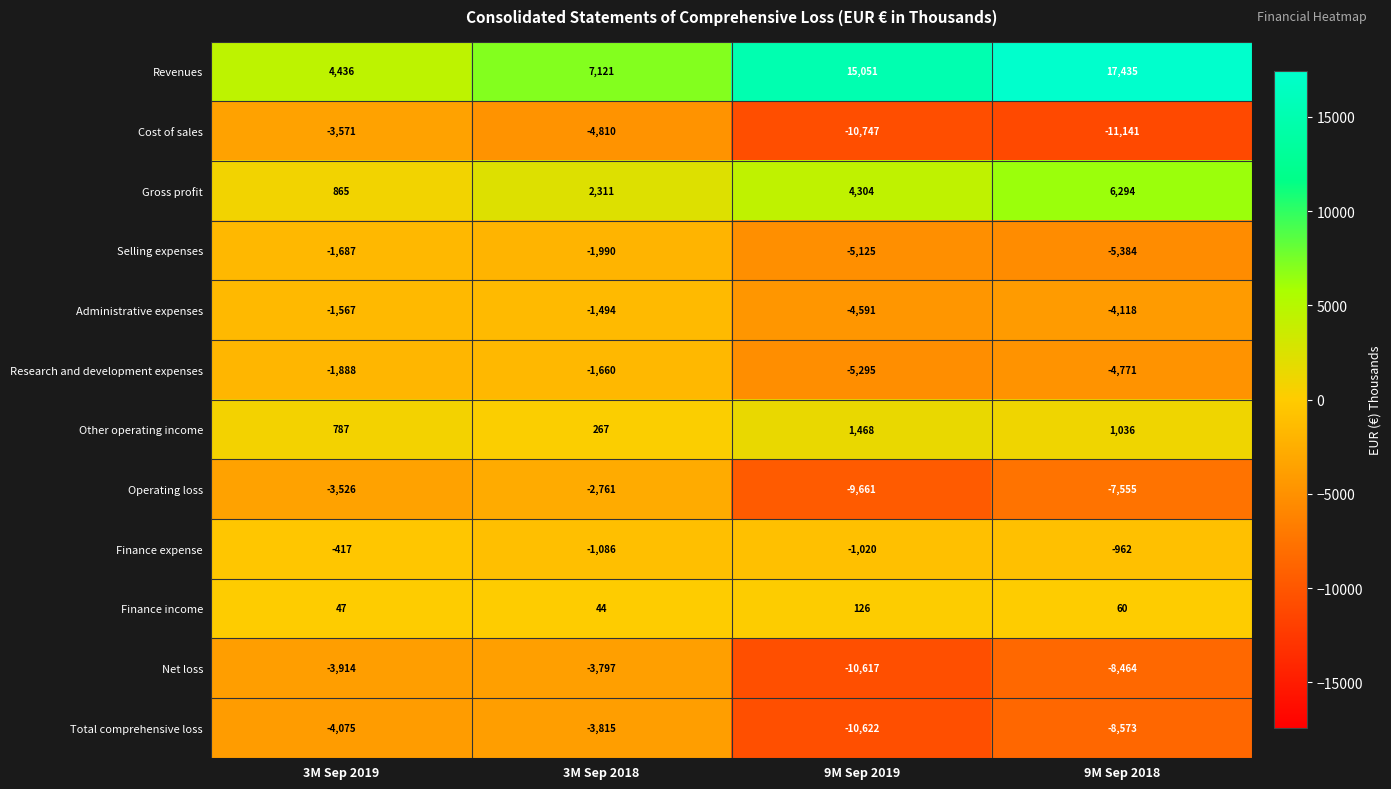

At how many categories does at least one series exceed 5890?

3